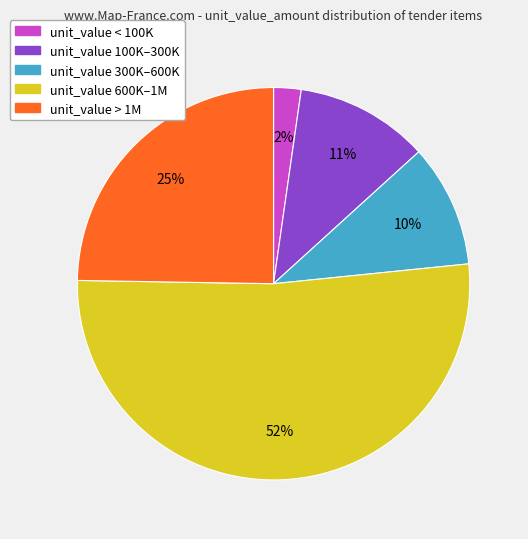

Which category has the smallest portion of the pie?

unit_value < 100K